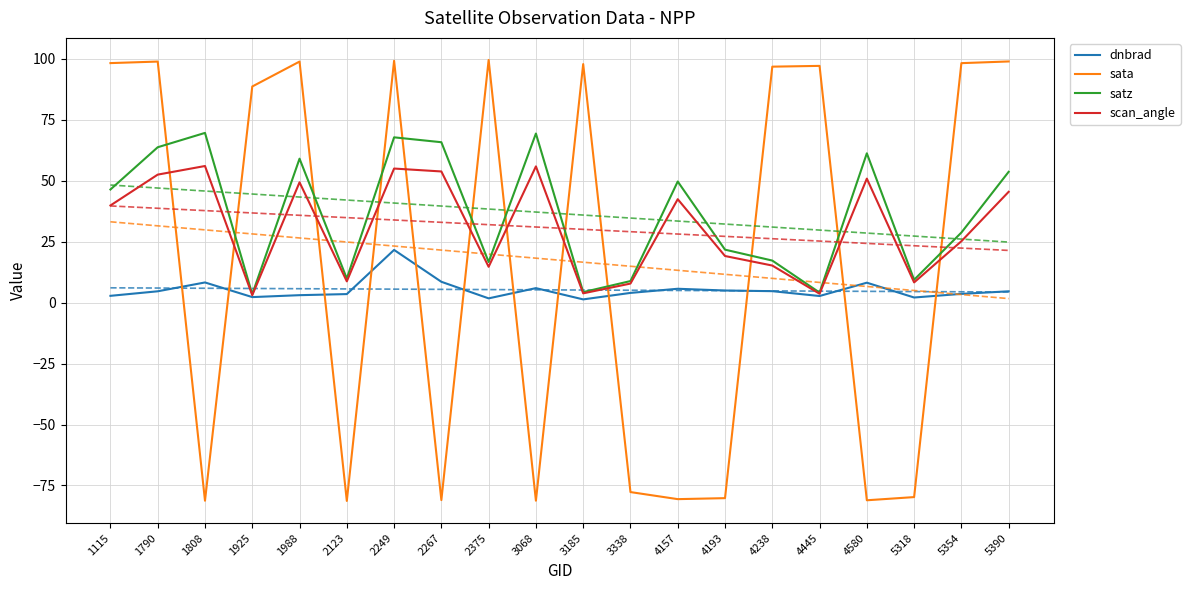

Count the number of categories in the chart.

20